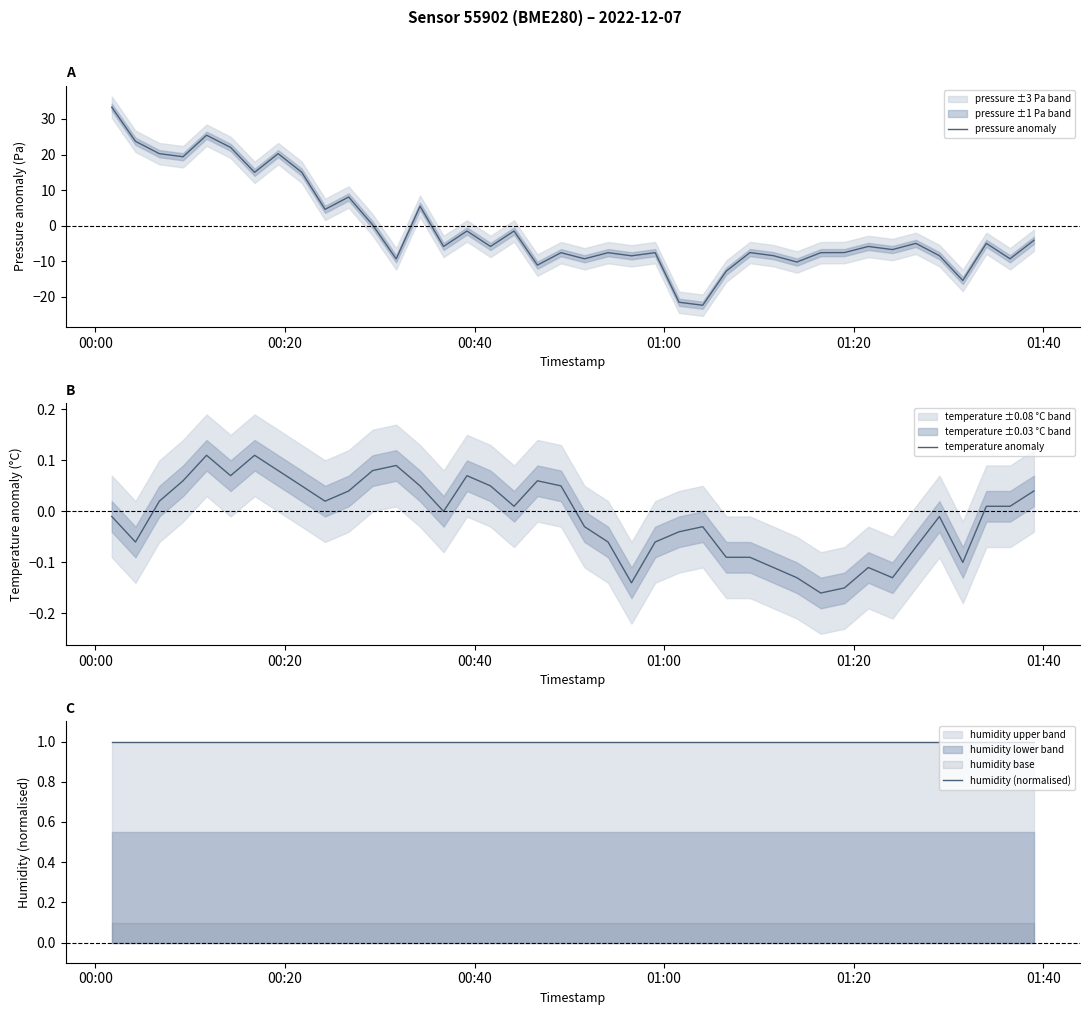

What is the minimum value for pressure anomaly?

-22.4